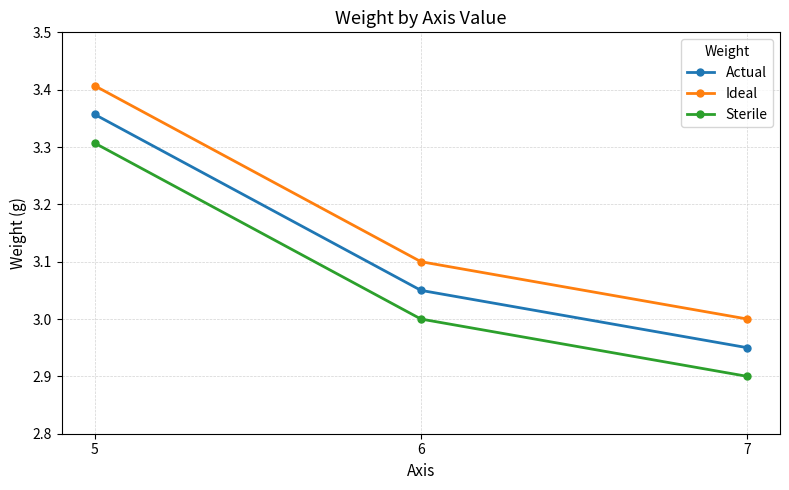

What is the total value across all series at 7?

8.9